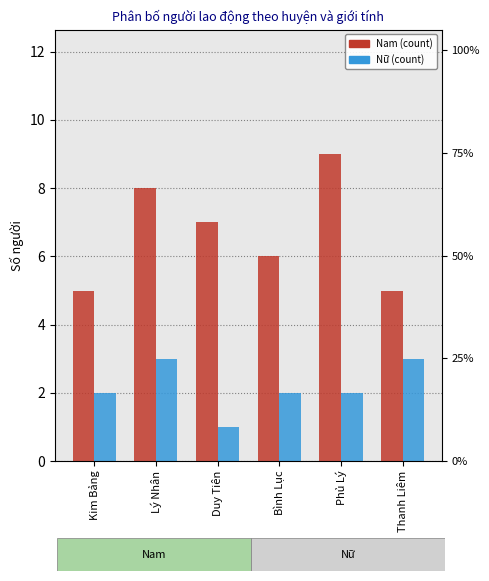

The value of Nam at Thanh Liêm is 3. True or false?

False